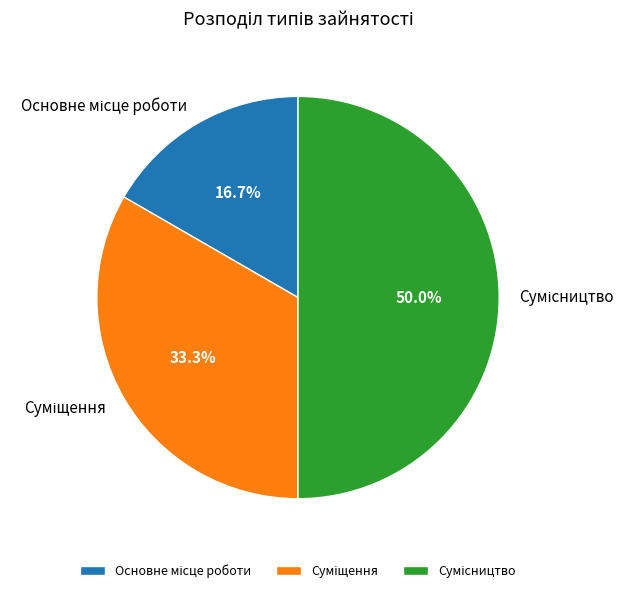

To the nearest percent, what is the combined percentage of Основне місце роботи and Сумісництво?

67%